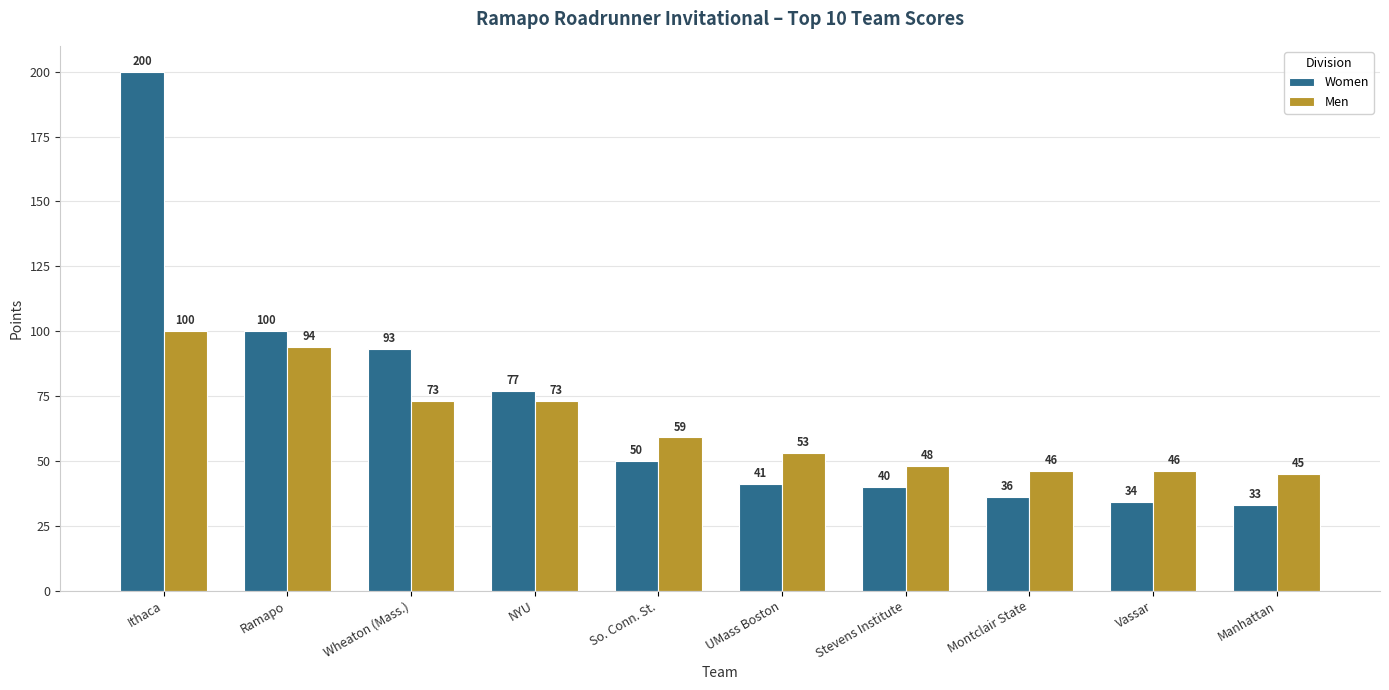

At how many categories does at least one series exceed 187?

1